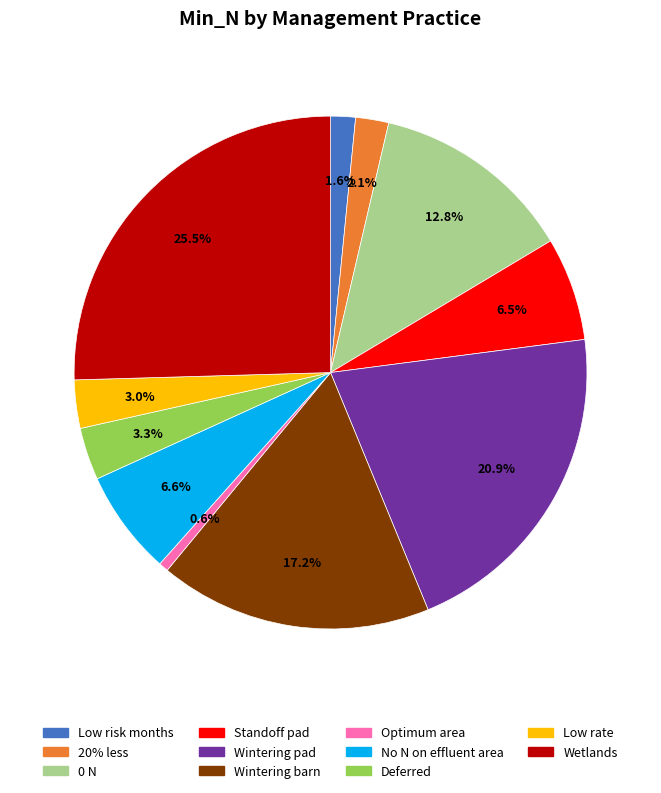

How many slices are in this pie chart?

11